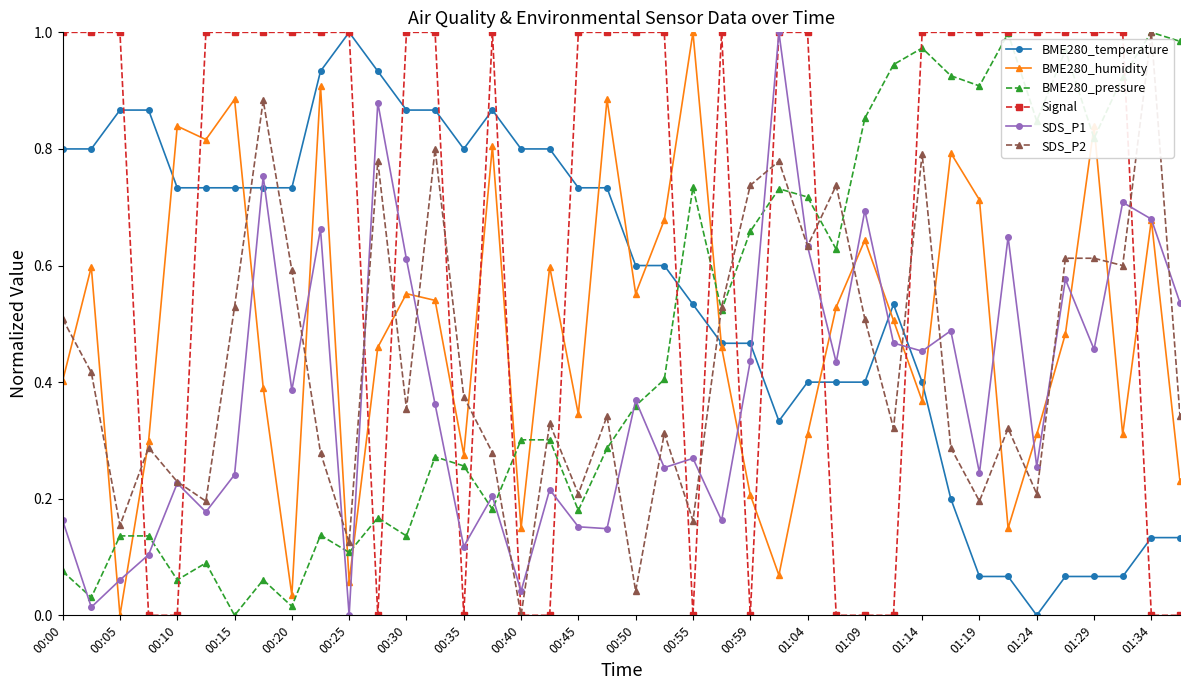

What is the sum of all BME280_temperature values?

22.3